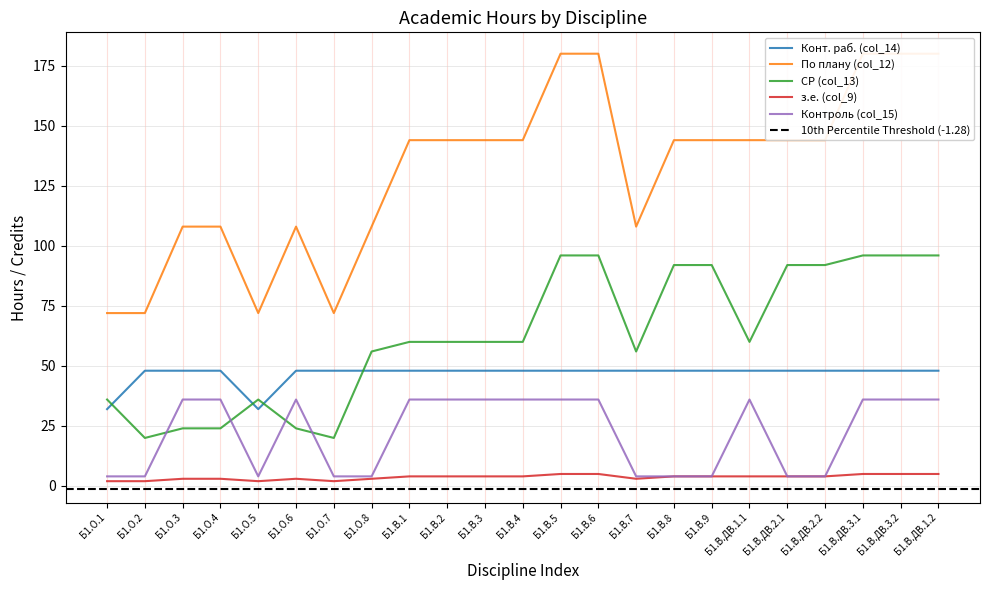

What is the total value across all series at Б1.В.6?

365